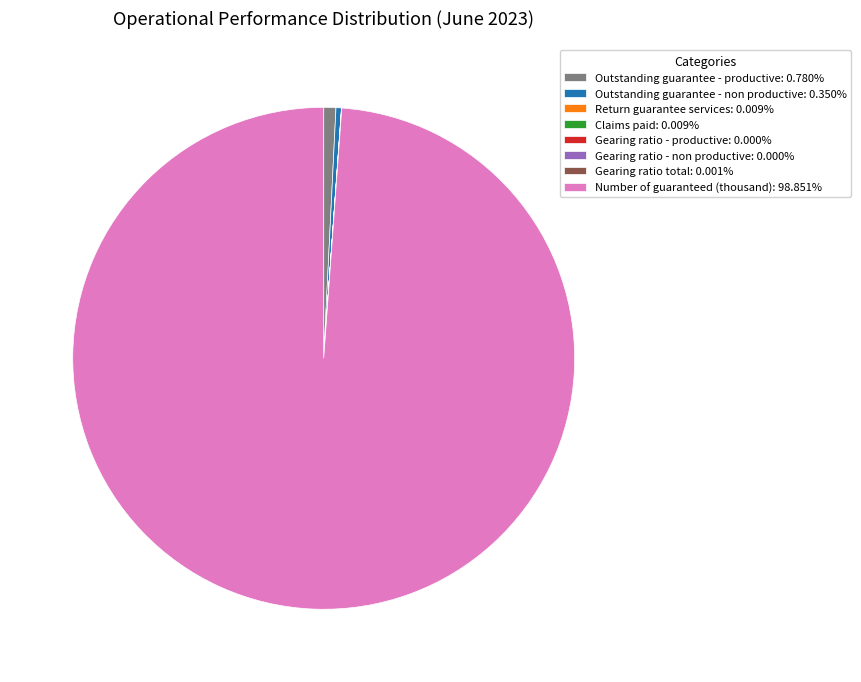

Is there a majority slice in this chart?

Yes